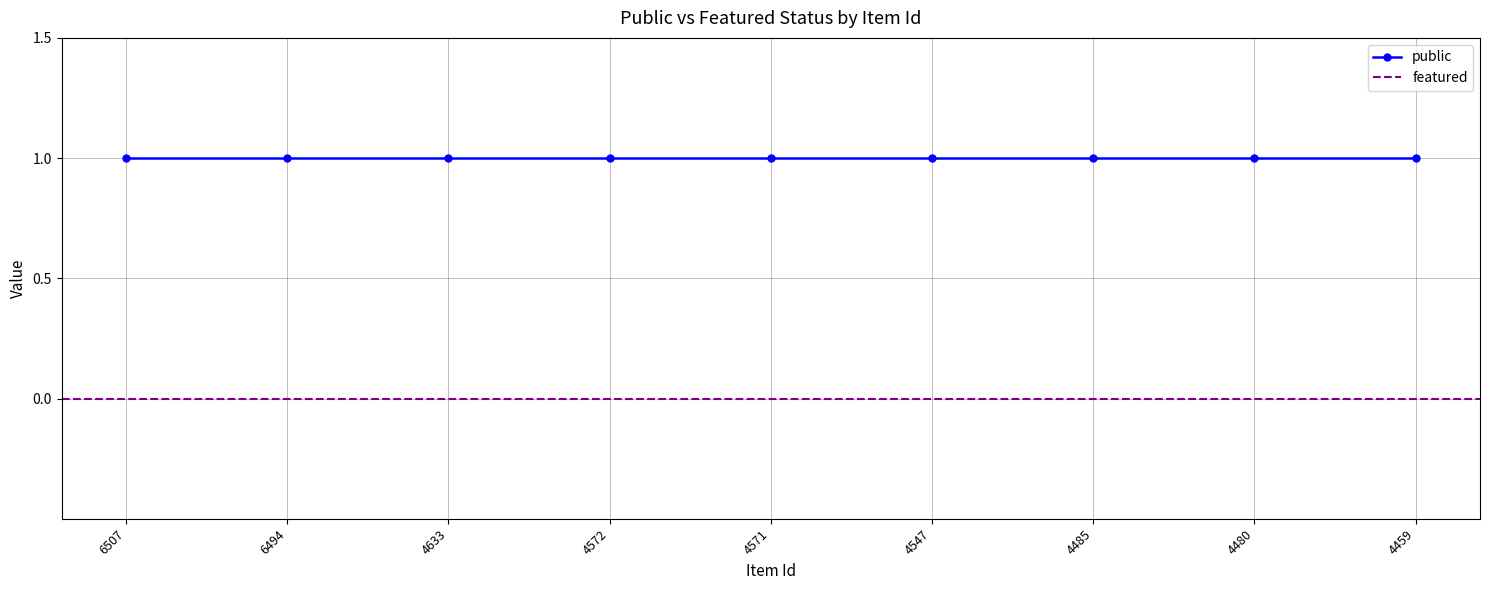

How many lines are shown in the chart?

2